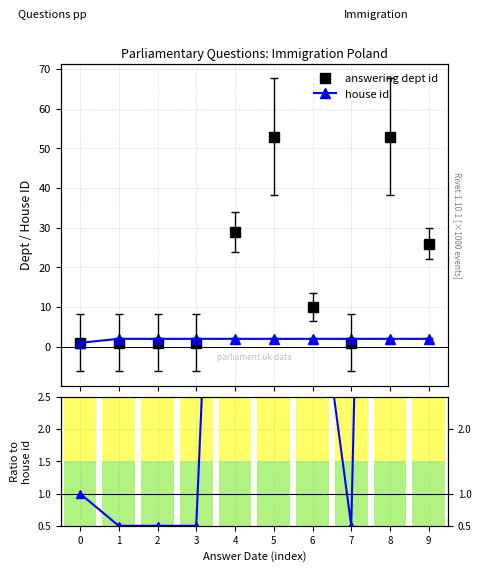

Which series has the largest total across all categories?

answering dept id